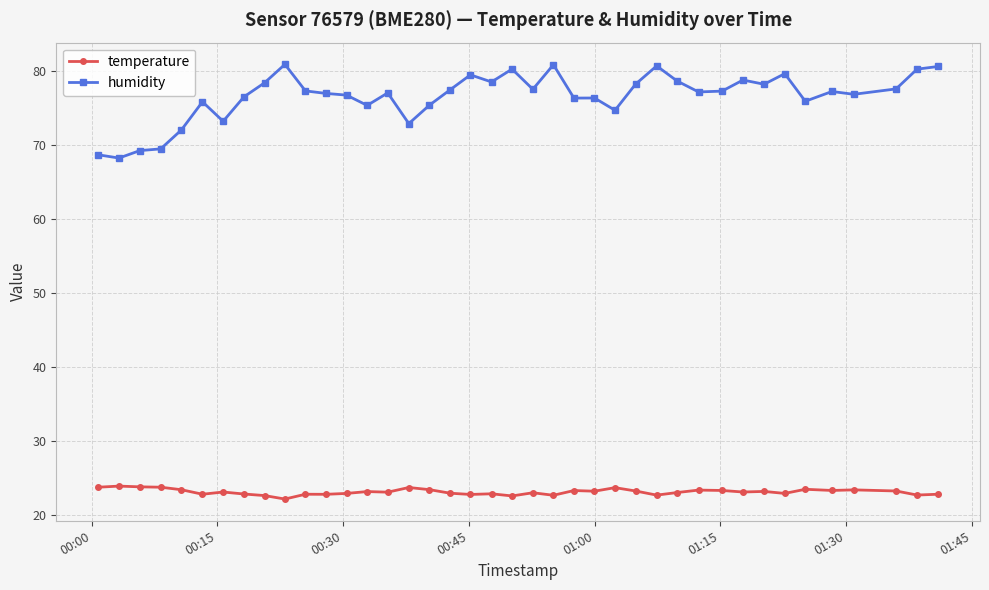

True or false: humidity and temperature intersect in this chart.

False